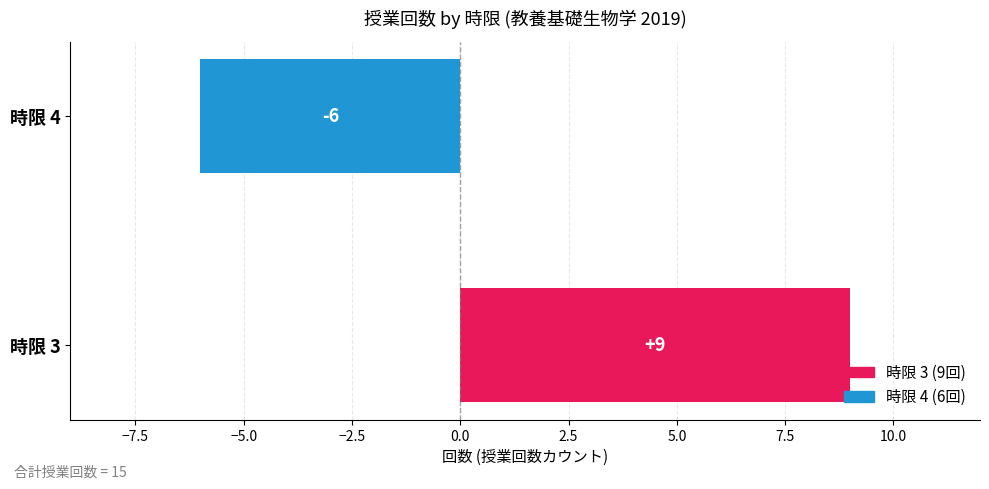

Where is the data nearest to the value 1?

時限 4